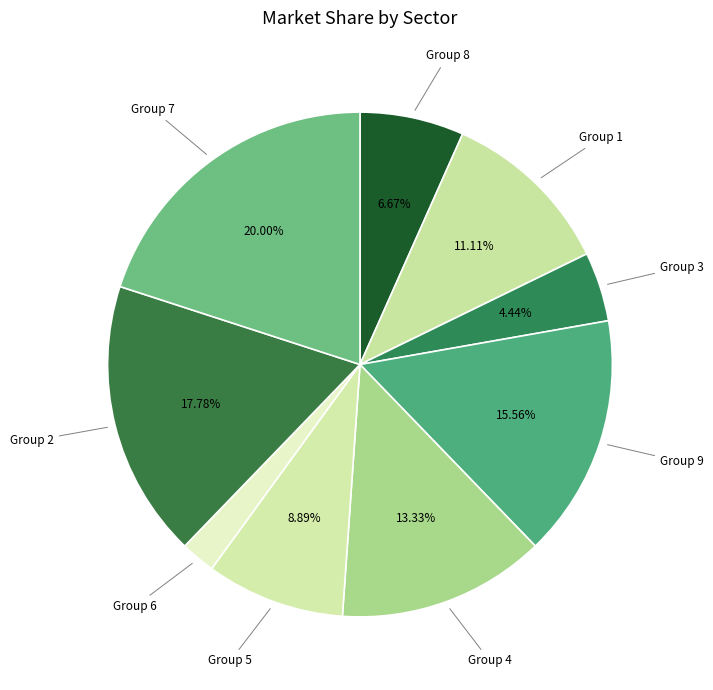

Does any single category account for the majority?

No